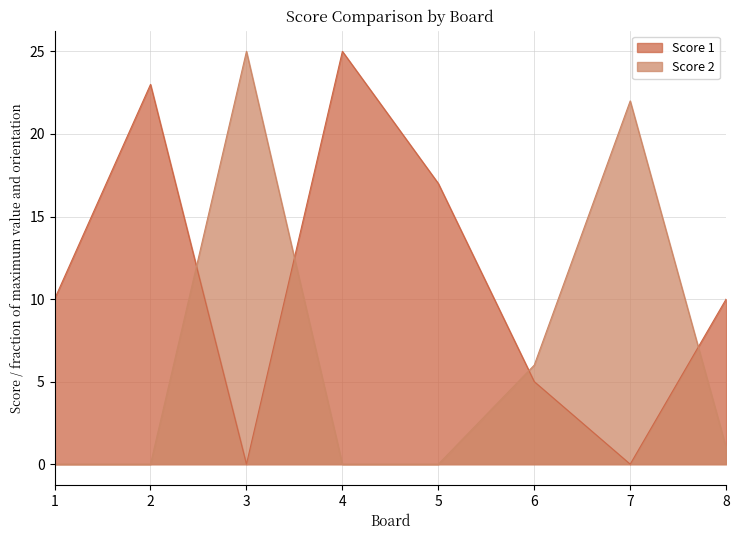

True or false: Score 2 has more than 0 points higher than both neighbors.

True